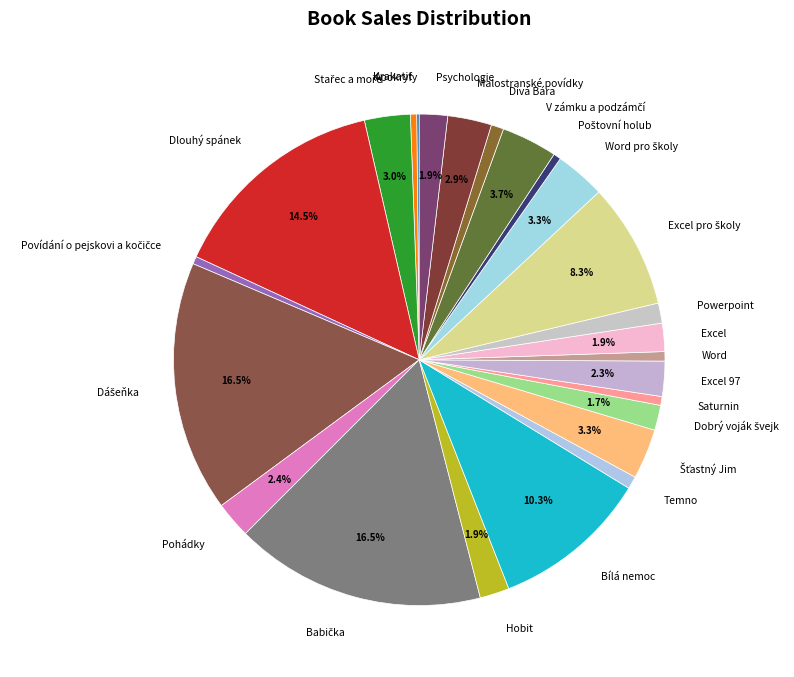

Is there any slice that represents more than half of the pie?

No